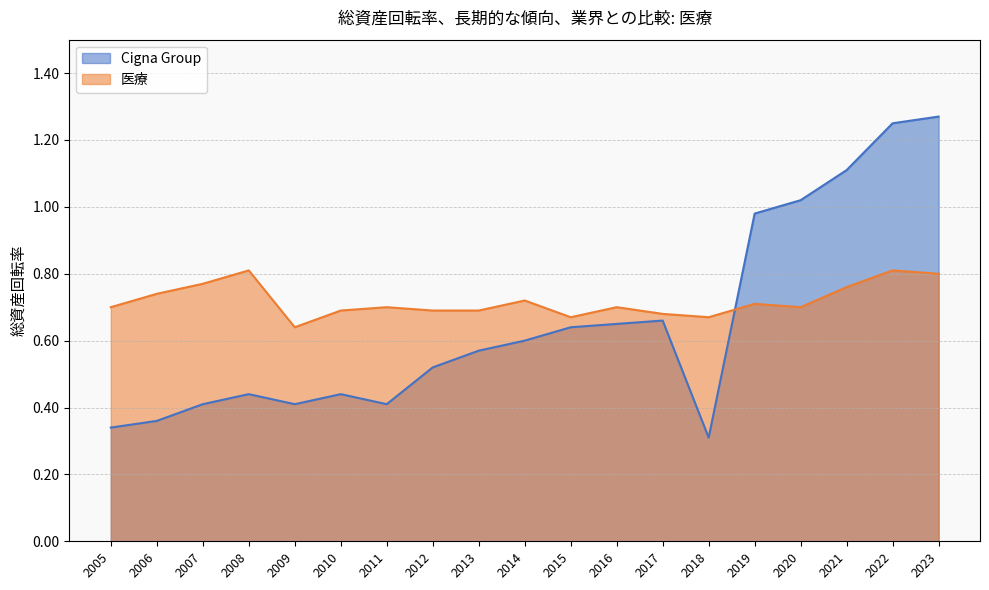

In 医療, how many points are lower than both neighbors (excluding endpoints)?

4